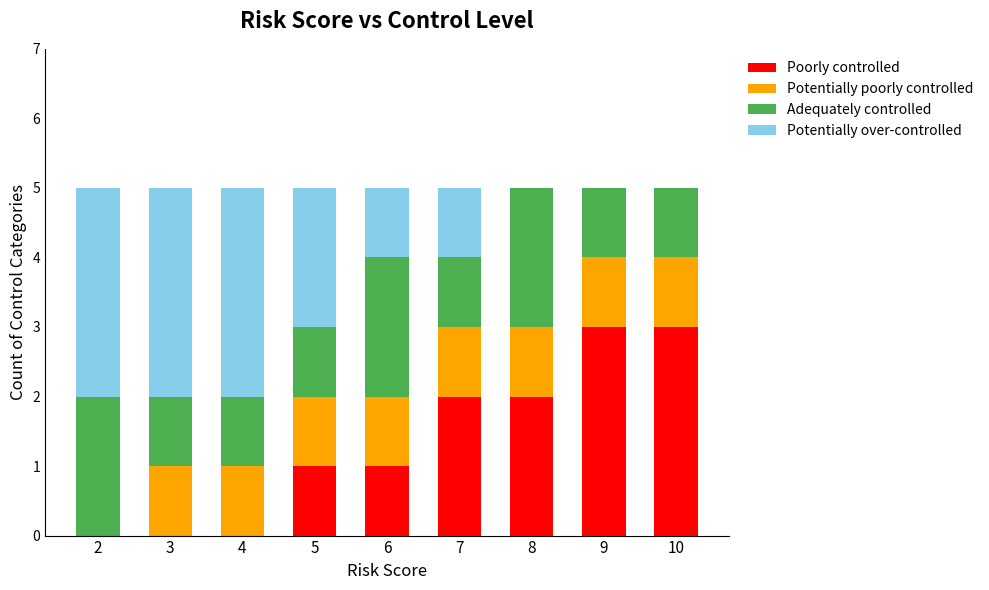

What are all the series names shown in the legend?

Poorly controlled, Potentially poorly controlled, Adequately controlled, Potentially over-controlled